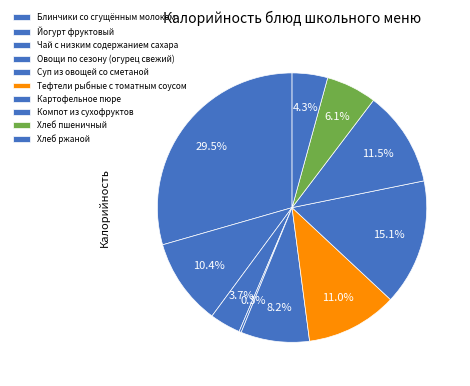

What percentage is the Компот из сухофруктов slice, to the nearest percent?

11%